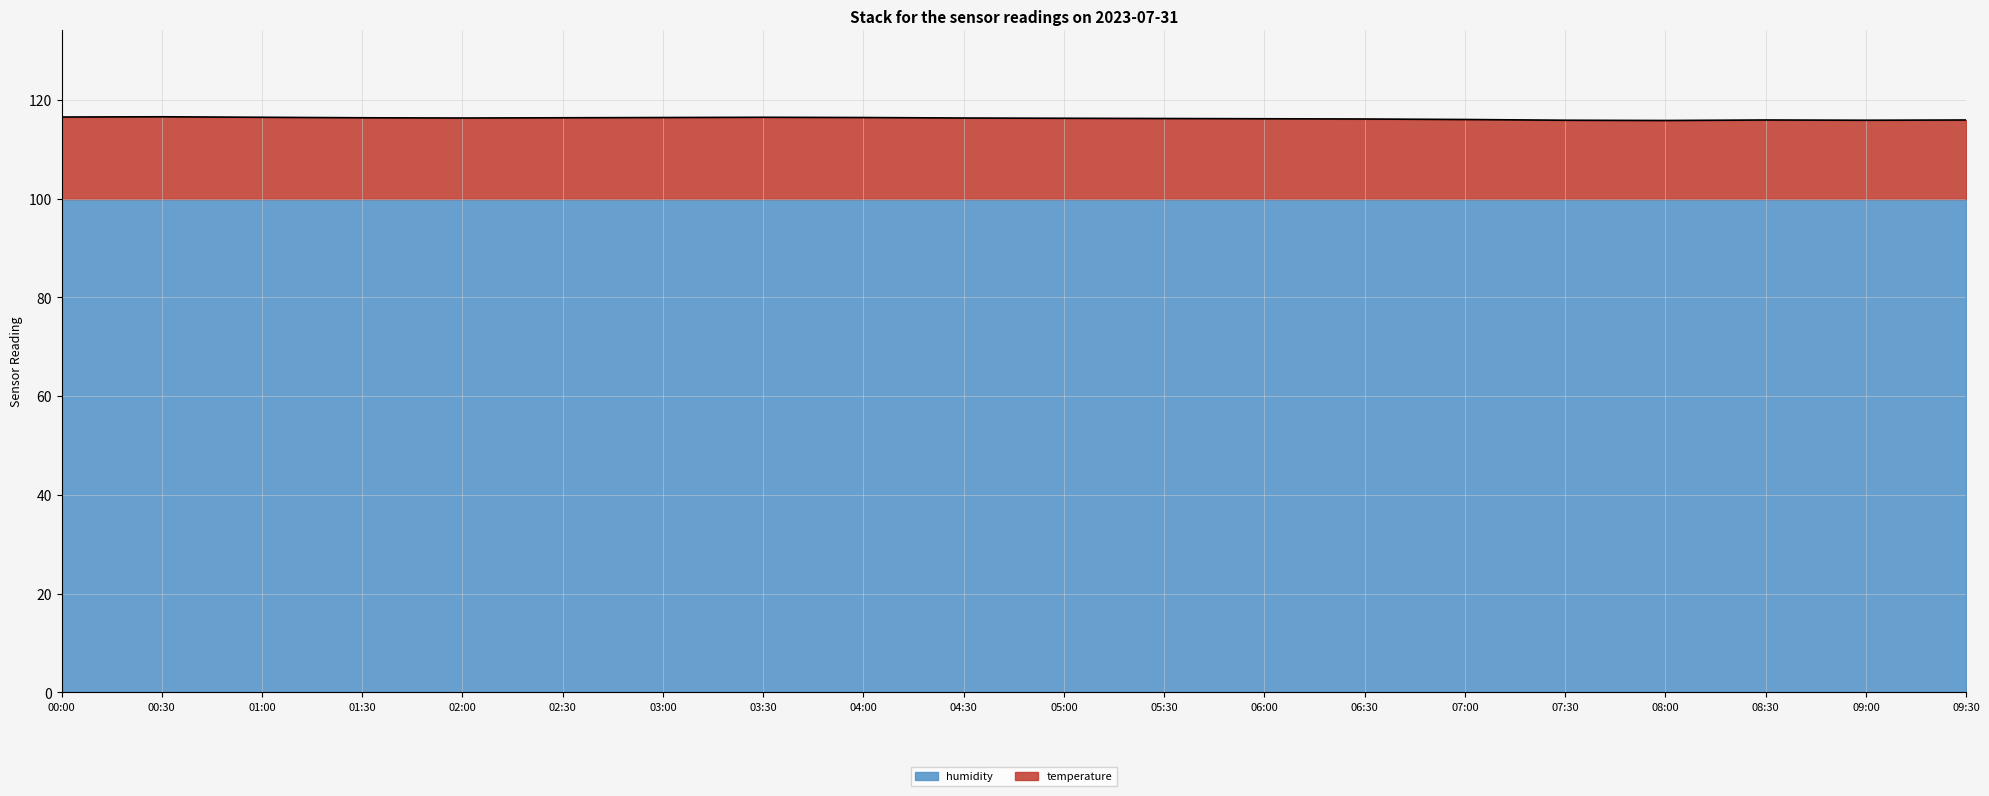

True or false: the data shows 157.9 at 09:00.

False